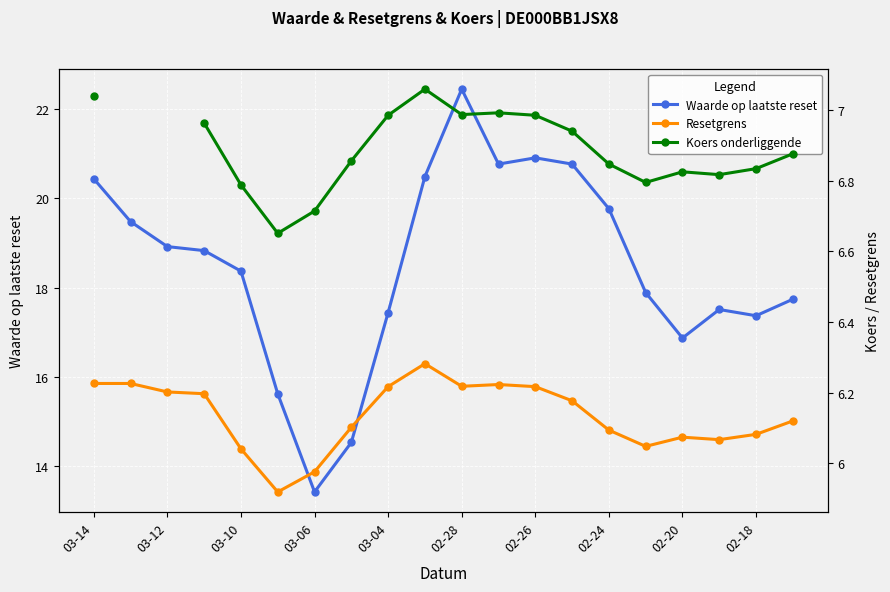

What are all the series names shown in the legend?

Waarde op laatste reset, Resetgrens, Koers onderliggende